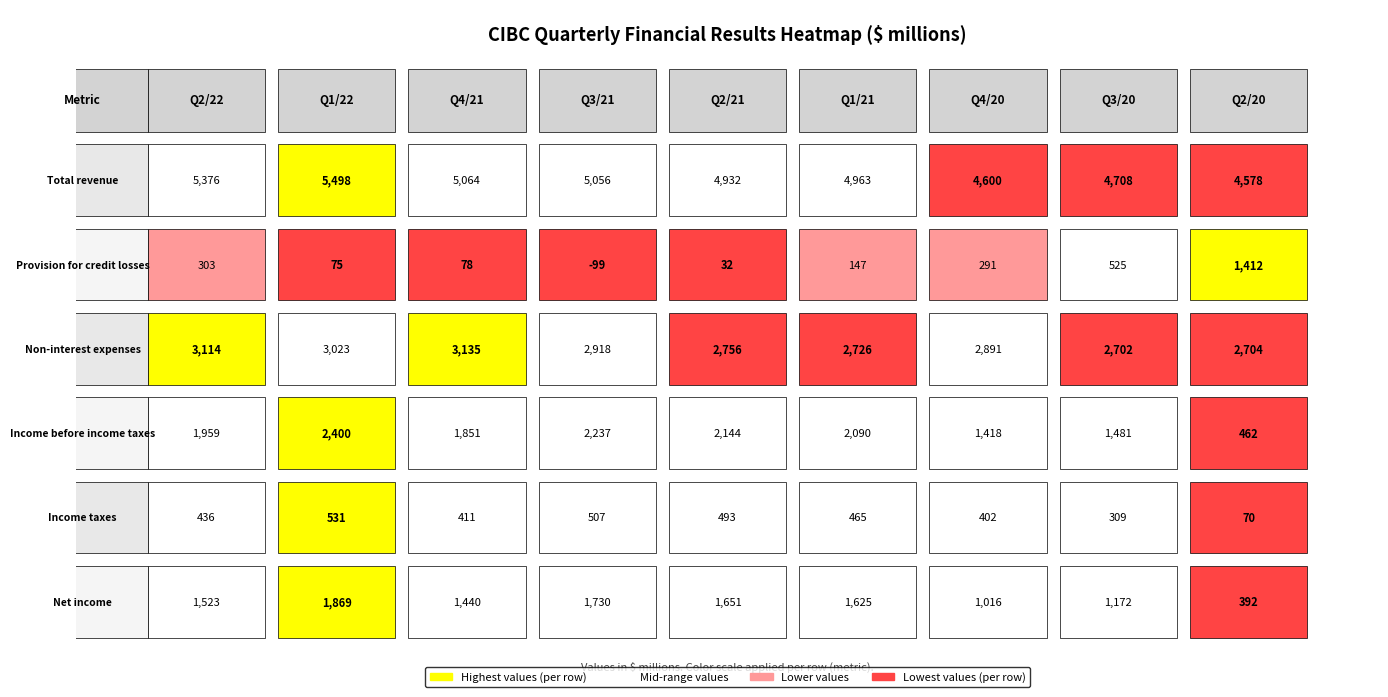

The Non-interest expenses series shows 2918 at 3. True or false?

True